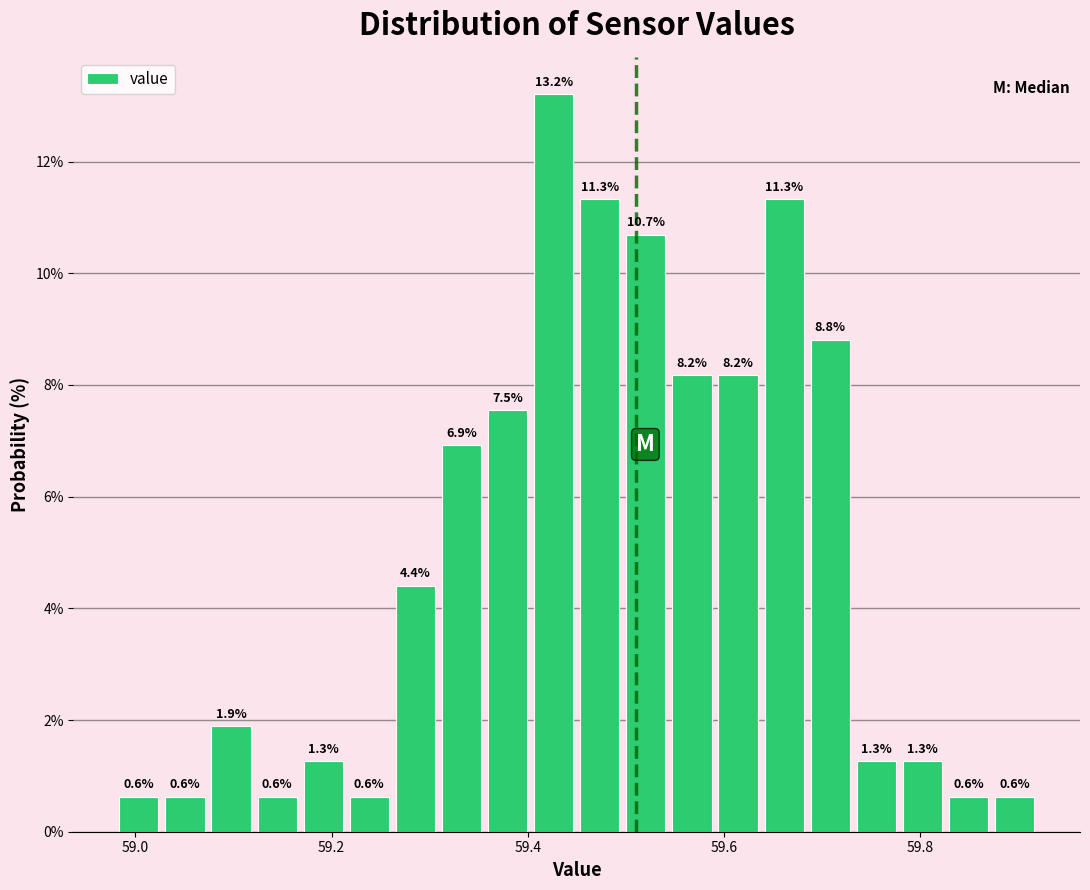

Around what value on the x-axis is the tallest bar? Give the approximate position of its centre, as read against the axis.

59.42